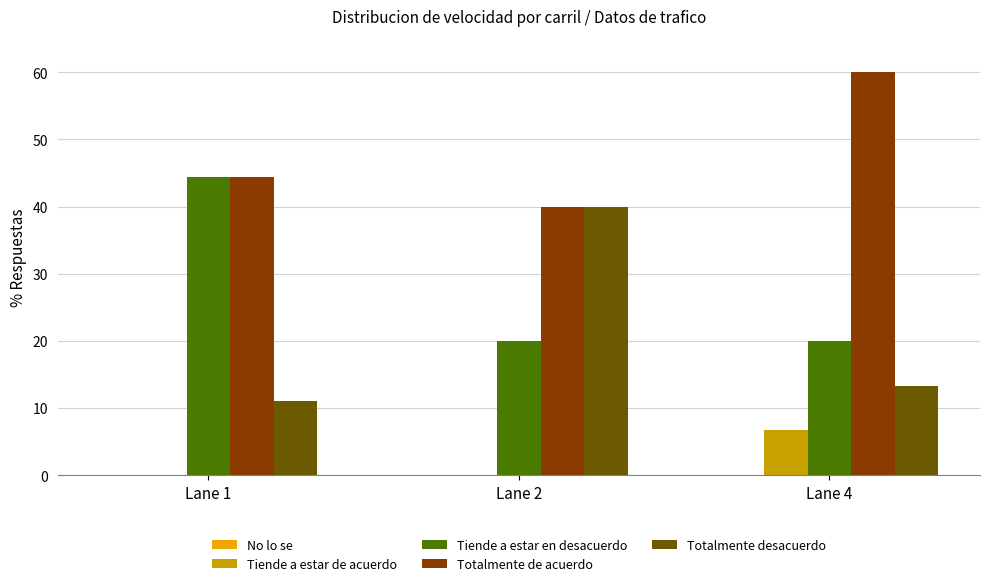

True or false: Totalmente de acuerdo has a value of 40.0 at Lane 2.

True